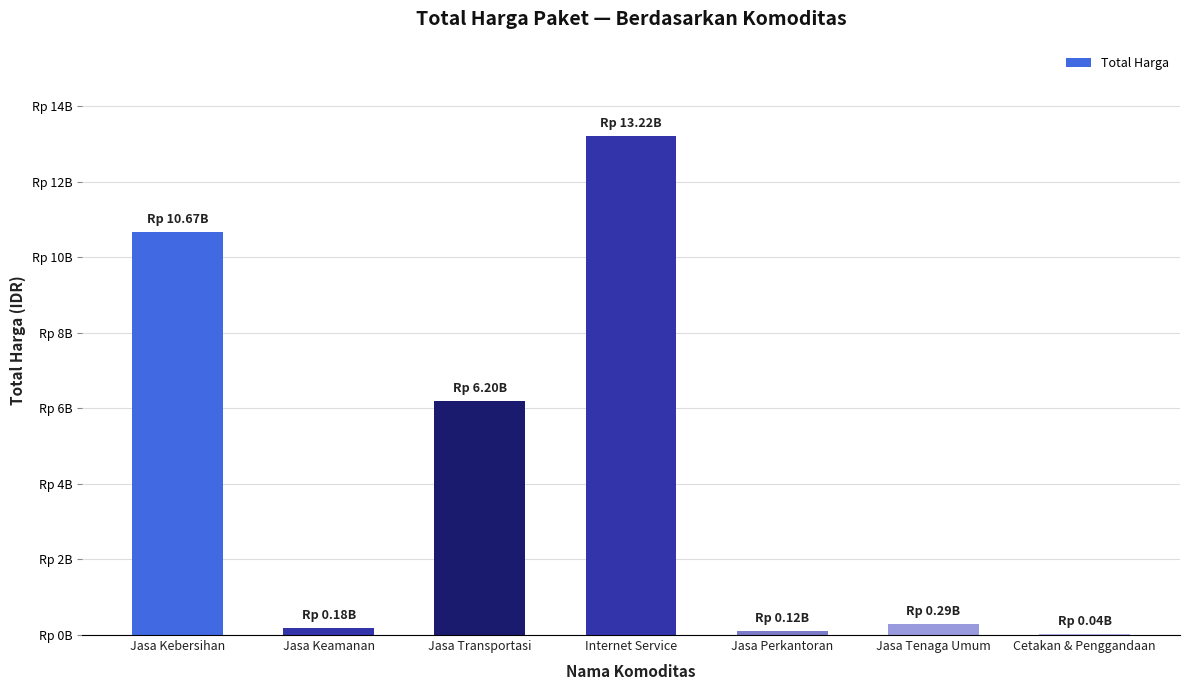

What is the label of the 4th bar from the right?

Internet Service